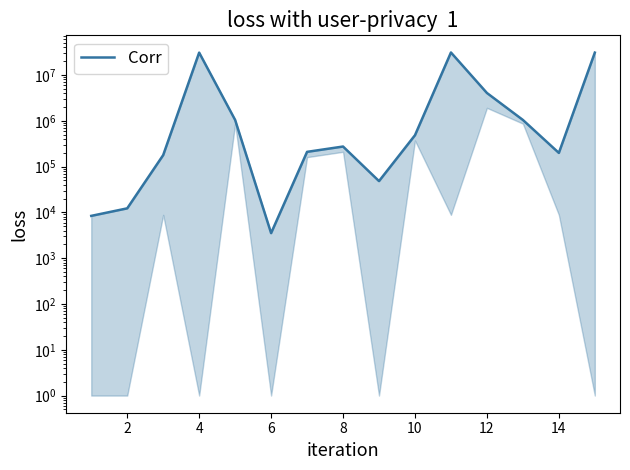

How many values are below 274053?

7